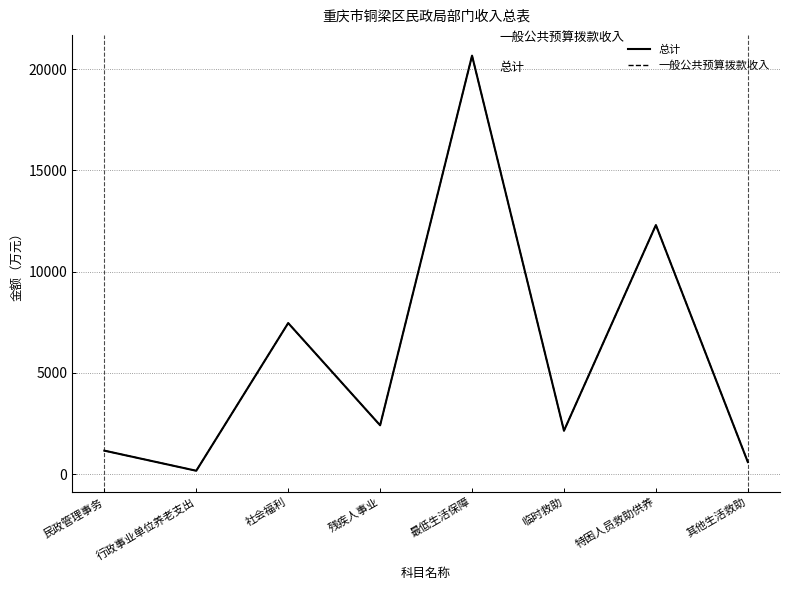

How many interior local valleys does the 总计 series have?

3